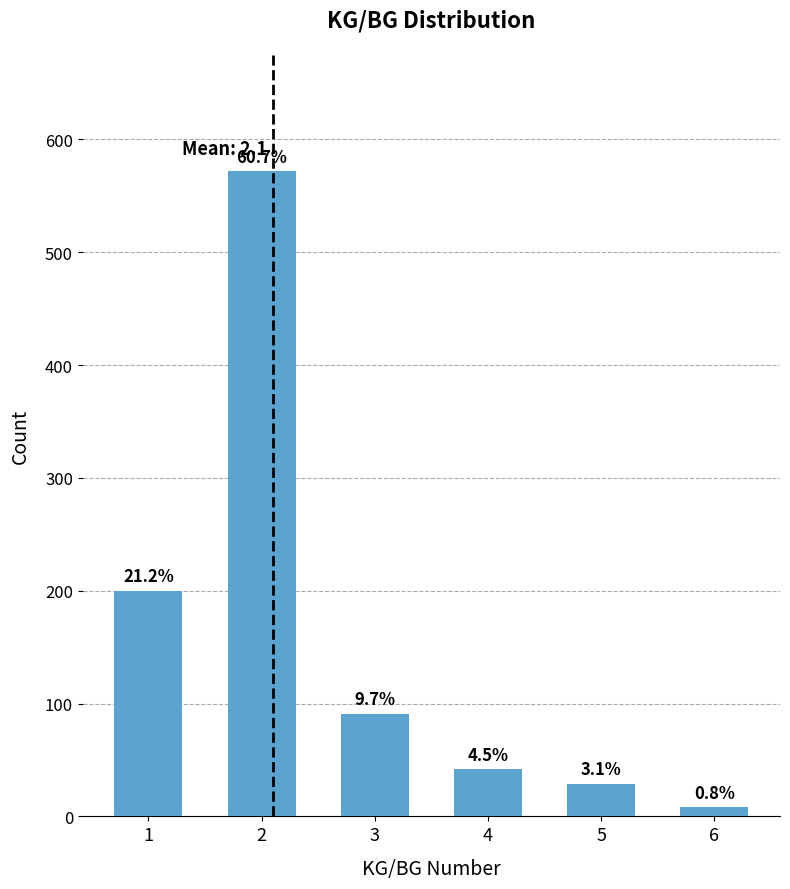

Are the bars horizontal?

No